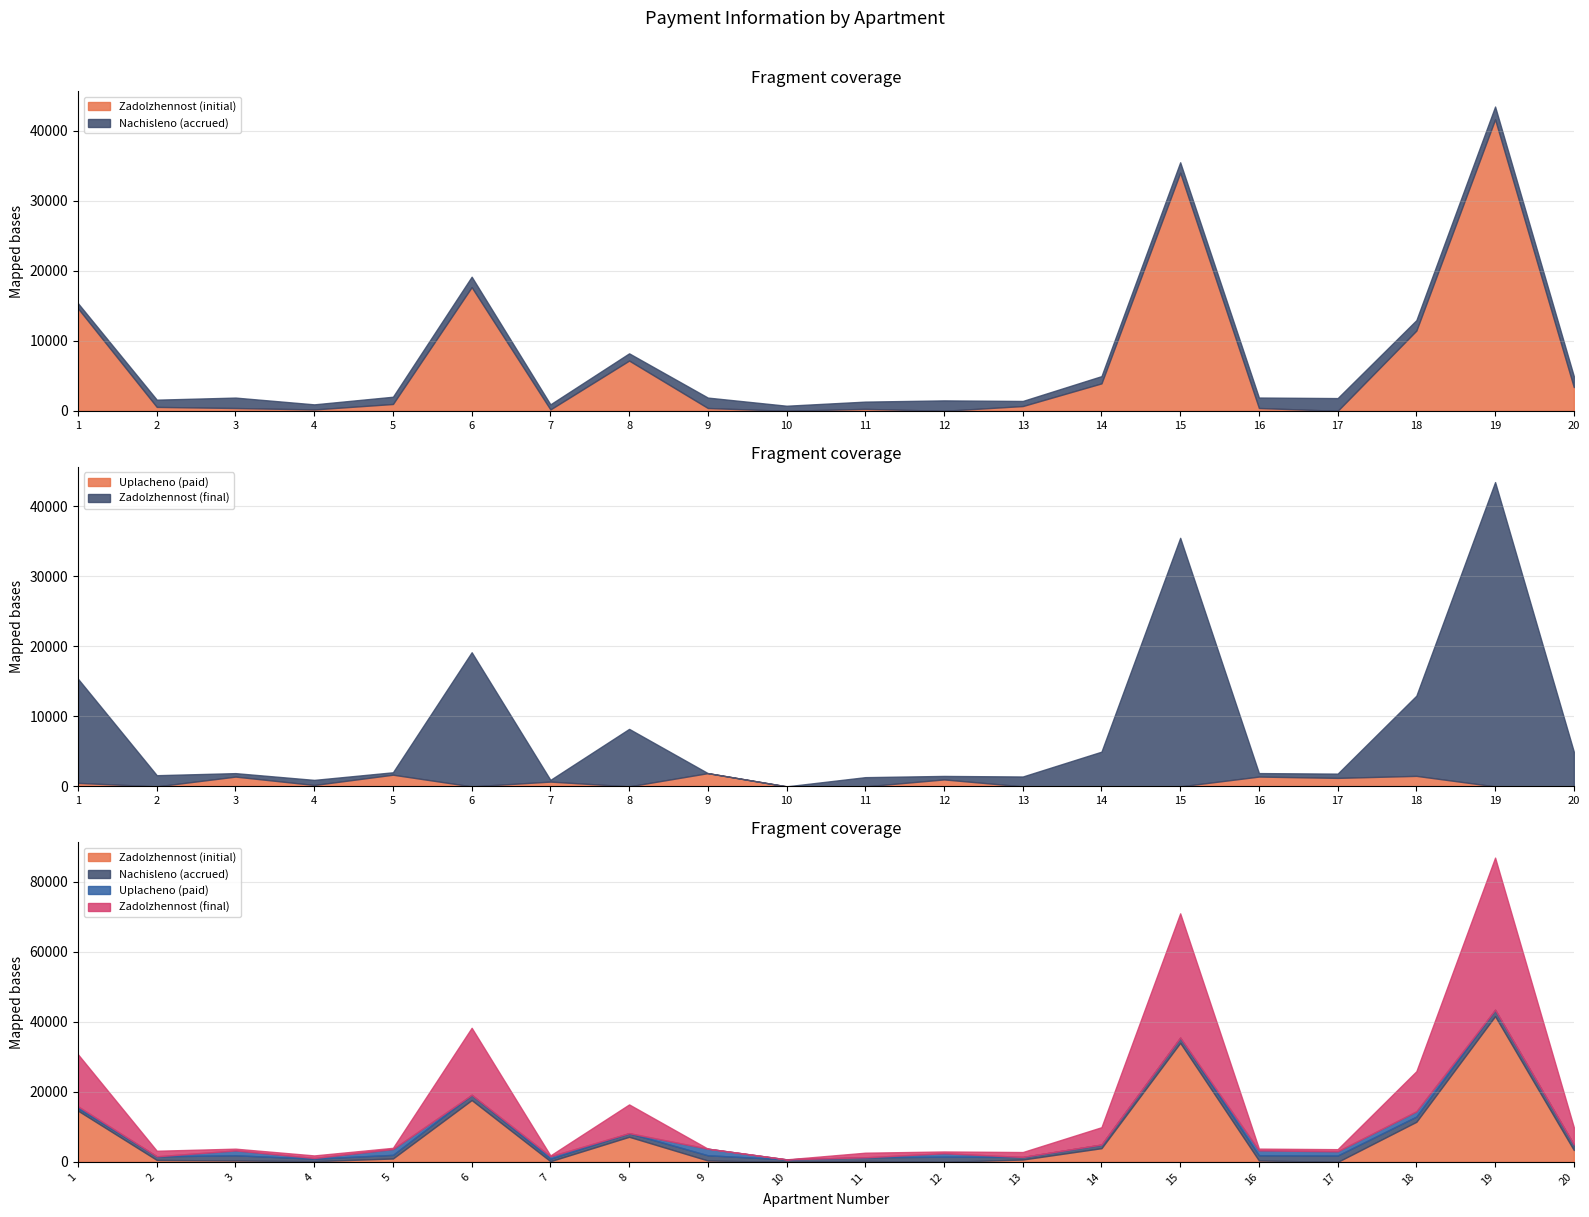

Between which two adjacent categories do zadolzhennost_col6 and nachisleno first intersect?

2 and 3